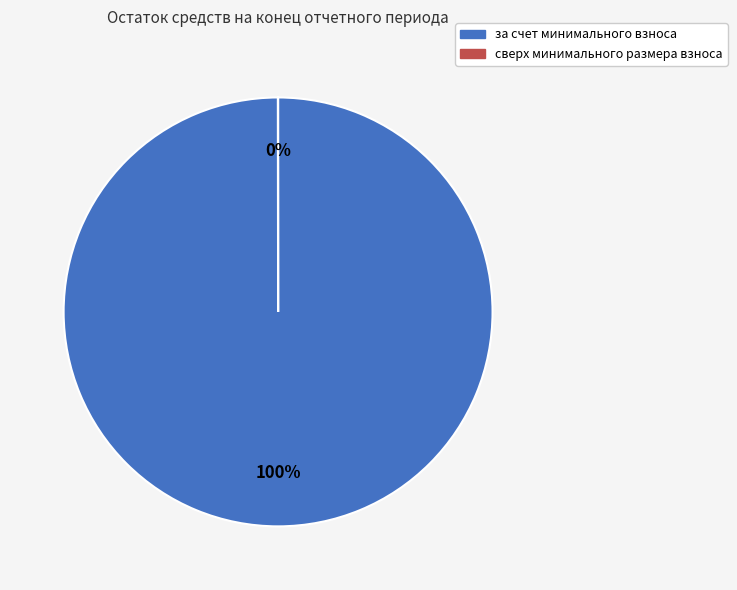

The за счет минимального взноса slice represents 100% of the pie. True or false?

True